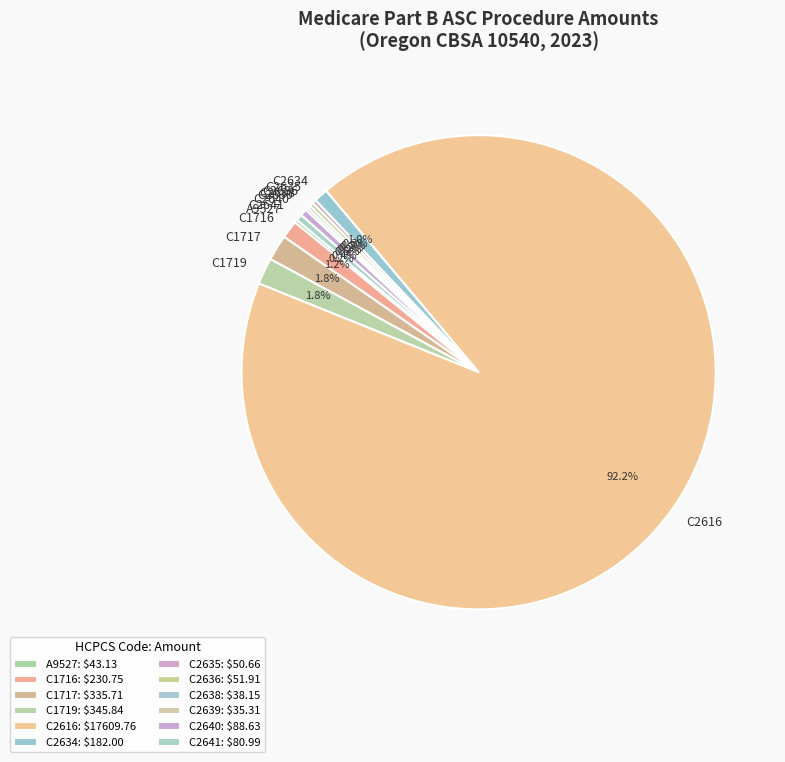

What percentage is NOT represented by C2640?

99.5%